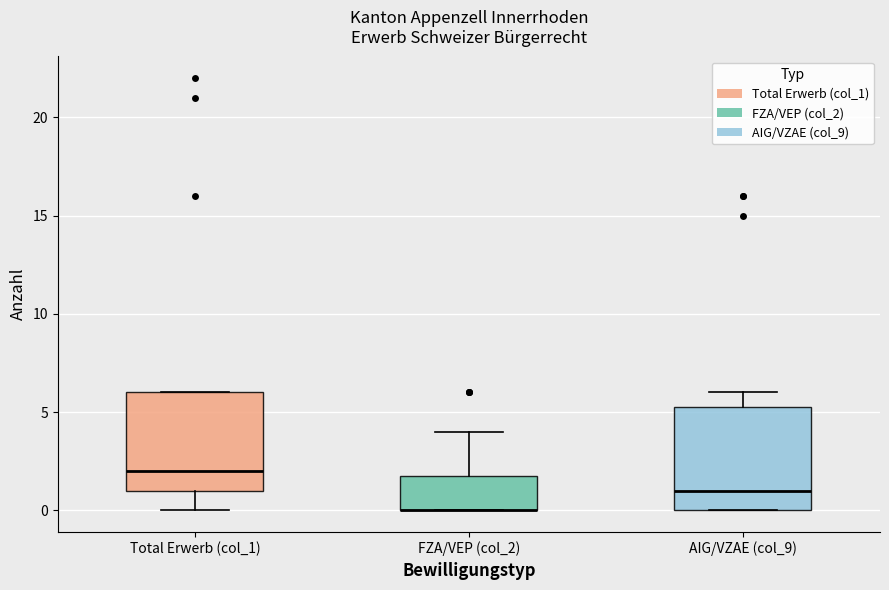

Reading left to right, transcribe this box plot: for each box, give where its median line is, the range the box spans, and where its two whiskers end, as read against the y-axis. The values are not printed on the chart, so give them approximately, as read against the axis.

Total Erwerb (col_1): median 2.0, box 1.0 to 6.0, whiskers 0.0 to 6.0
FZA/VEP (col_2): median 0.0 (drawn on the box's lower edge), box 0.0 to 2.0, whiskers 0.0 to 4.0
AIG/VZAE (col_9): median 1.0, box 0.0 to 5.5, whiskers 0.0 to 6.0